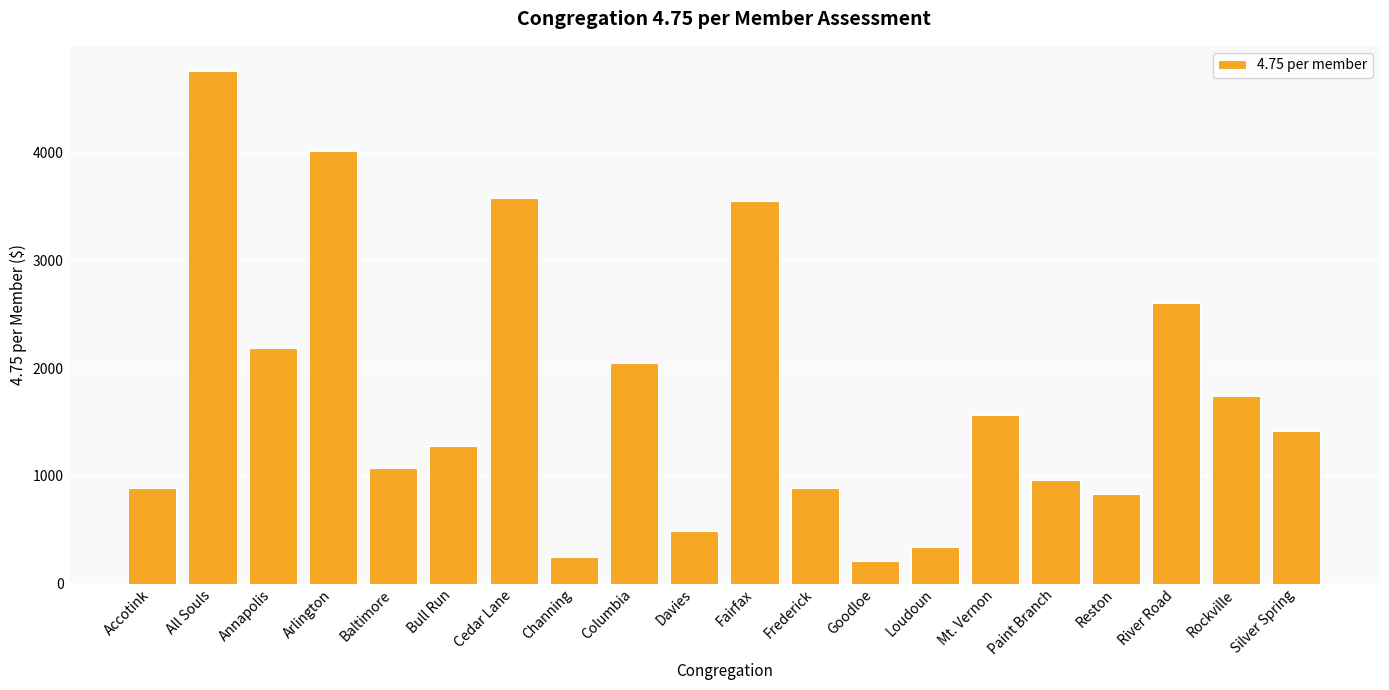

At which category does the chart reach its peak across all series?

All Souls